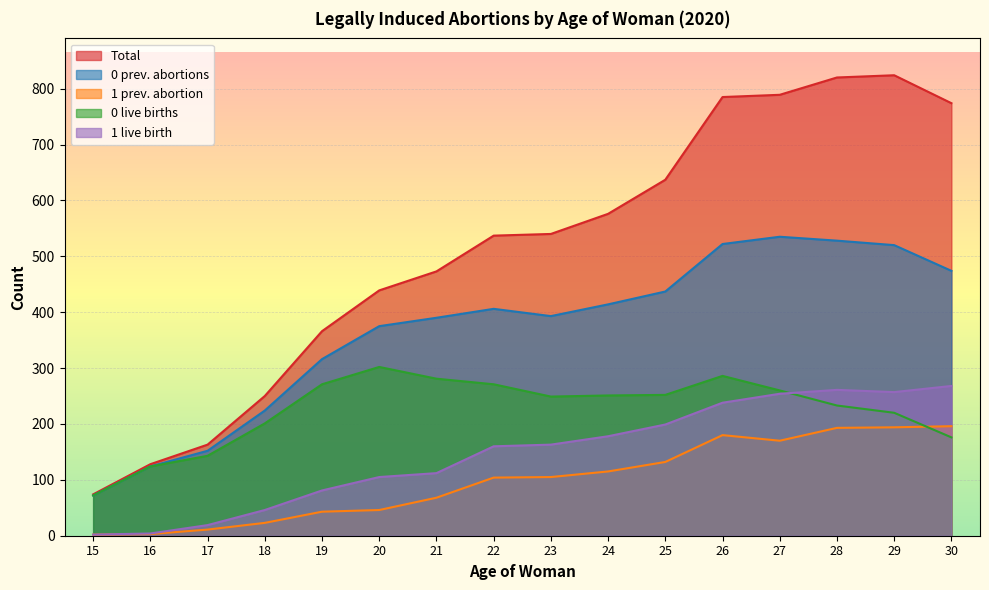

What is the sum of the 0 prev. abortions values at 22 and 26?

928